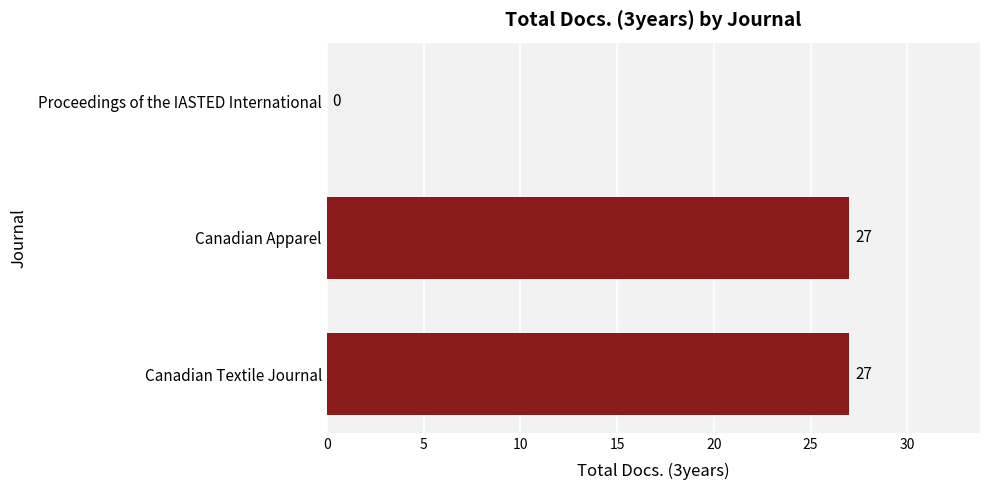

What is the change in value from Proceedings of the IASTED International to Canadian Apparel?

+27